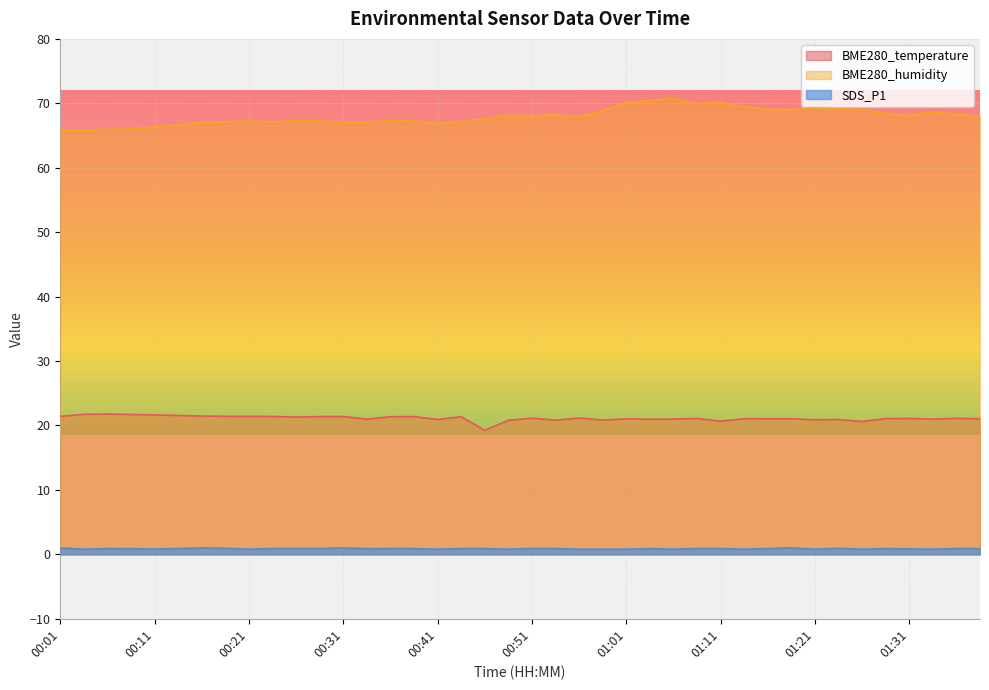

Count the number of categories in the chart.

40